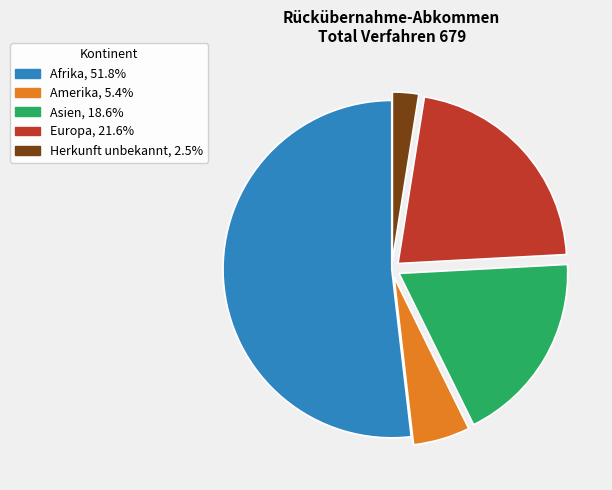

Is there a majority slice in this chart?

Yes